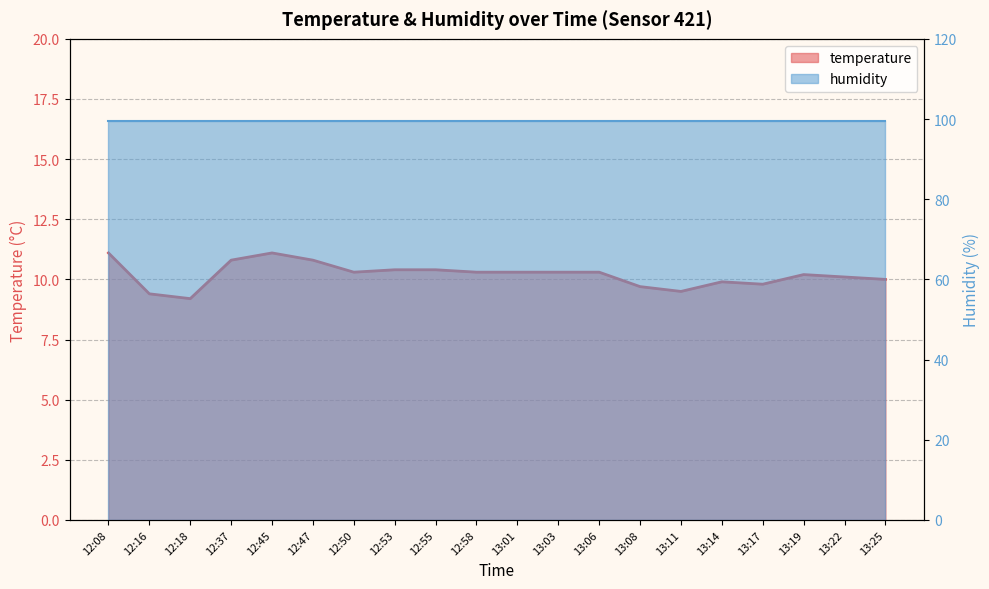

What is the change in value from 12:16 to 12:58?

+0.9